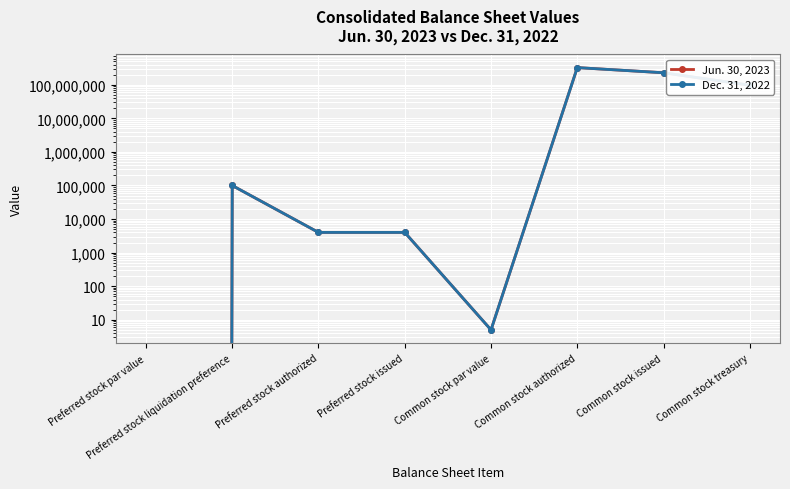

Reading left to right, transcribe all the data shown in this chart.

Jun. 30, 2023: Preferred stock par value=0	Preferred stock liquidation preference=100000	Preferred stock authorized=4000	Preferred stock issued=4000	Common stock par value=5	Common stock authorized=325000000	Common stock issued=228164824	Common stock treasury=96449879
Dec. 31, 2022: Preferred stock par value=0	Preferred stock liquidation preference=100000	Preferred stock authorized=4000	Preferred stock issued=4000	Common stock par value=5	Common stock authorized=325000000	Common stock issued=228164824	Common stock treasury=97197962